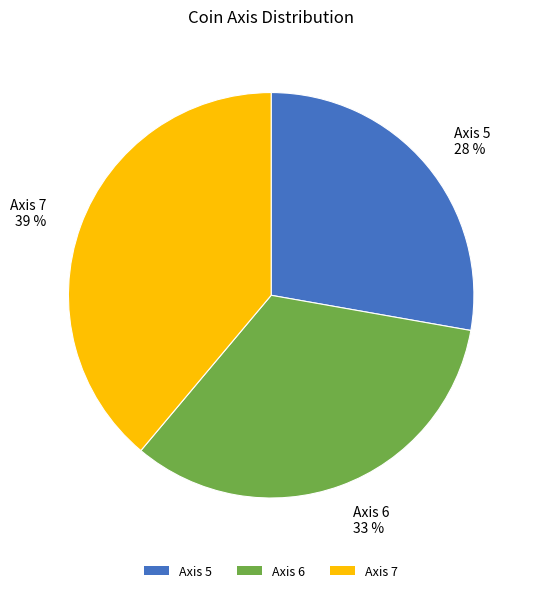

Do Axis 6 and Axis 5 together represent more than half of the pie?

Yes